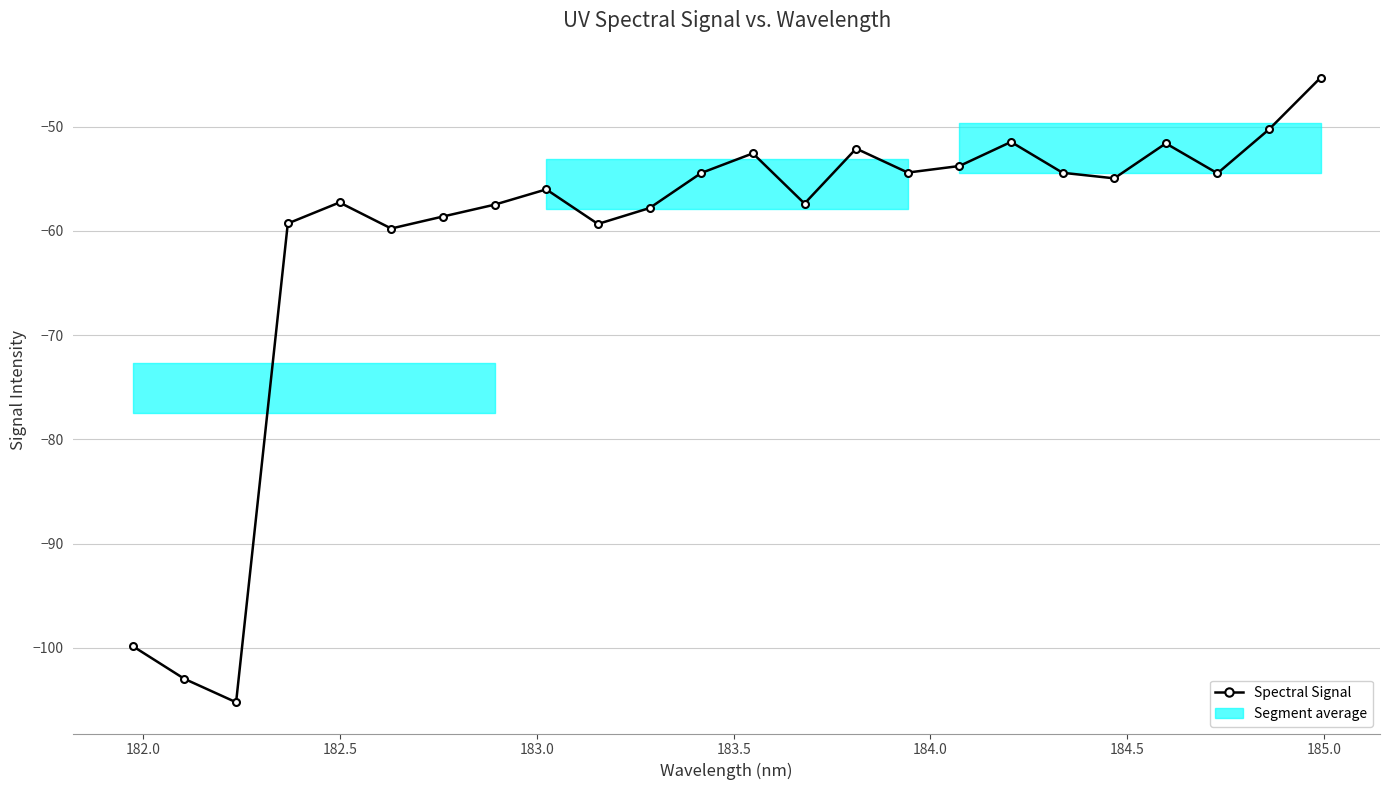

How many points are higher than both their immediate neighbors (excluding endpoints)?

6